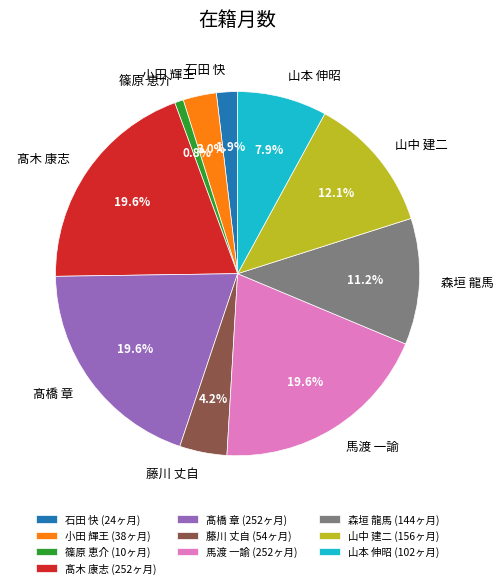

How many slices are in this pie chart?

10